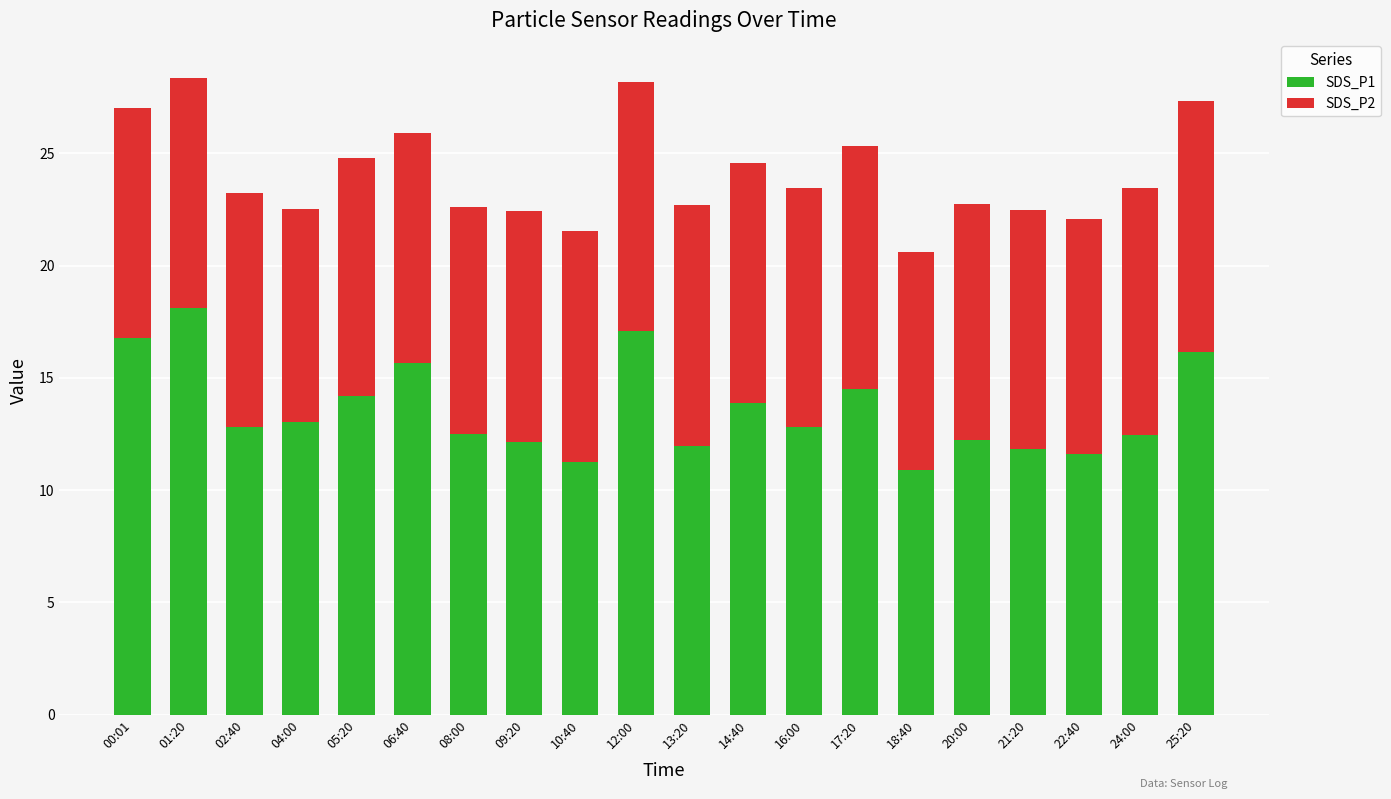

Count the number of data series in this chart.

2